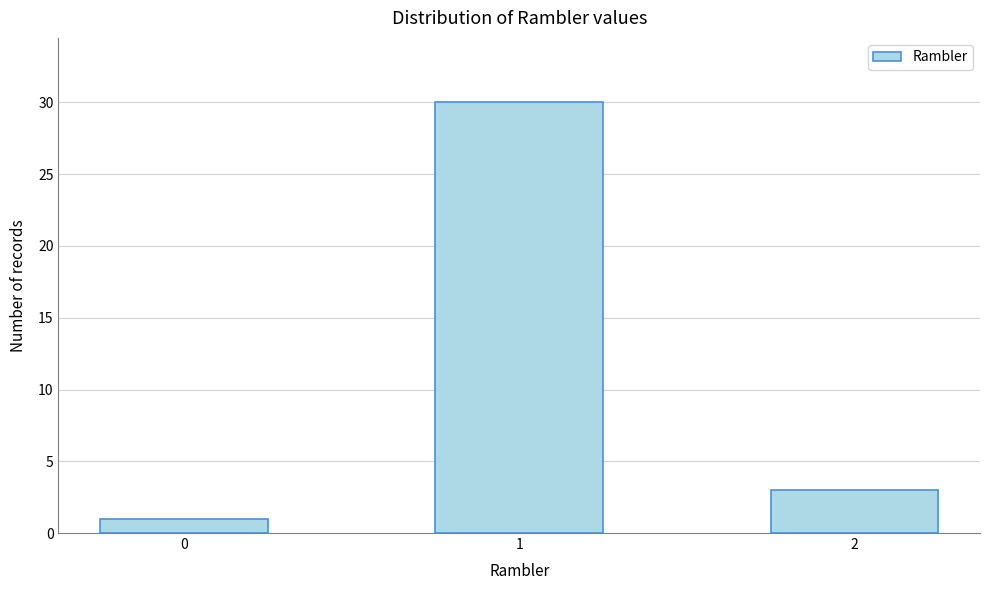

Reading right to left, what are all the values shown in this chart?

3	30	1